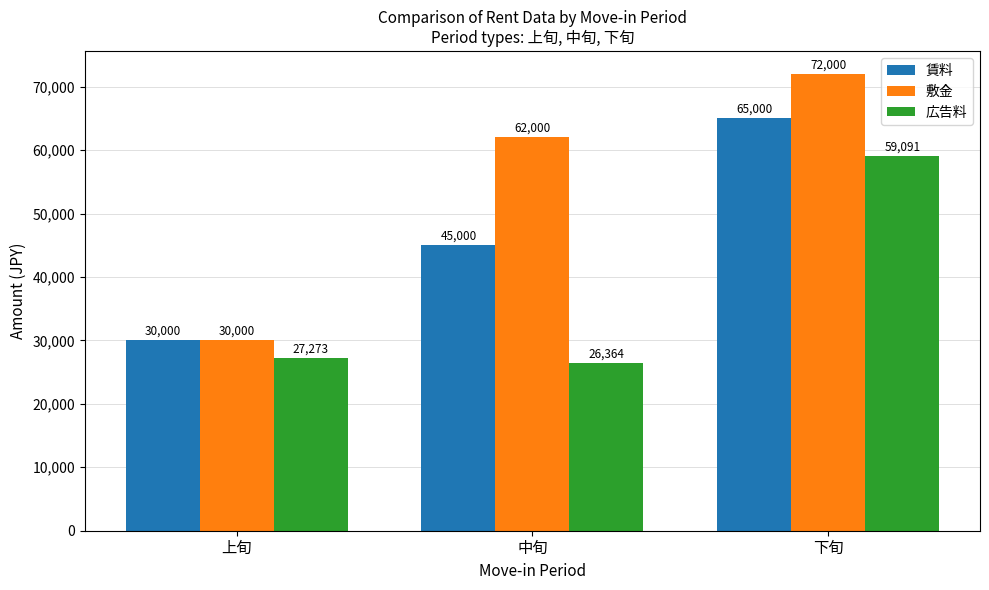

At which category is the sum across all series the highest?

下旬